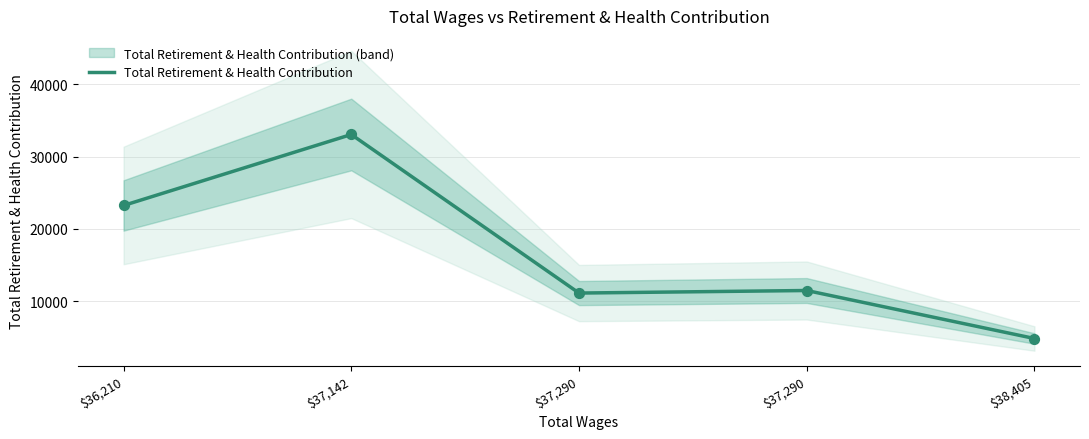

Between $36,210 and $37,290, which is larger?

$36,210